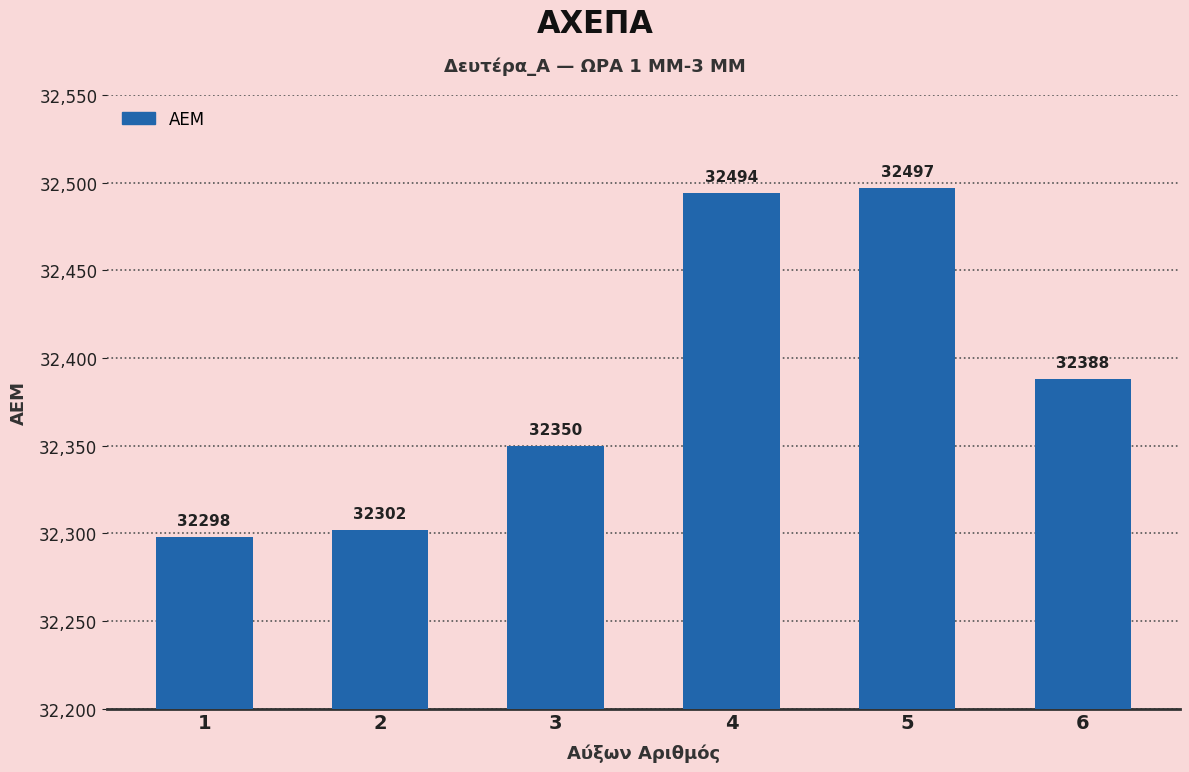

What is the sum of the values at 4 and 2?

64796